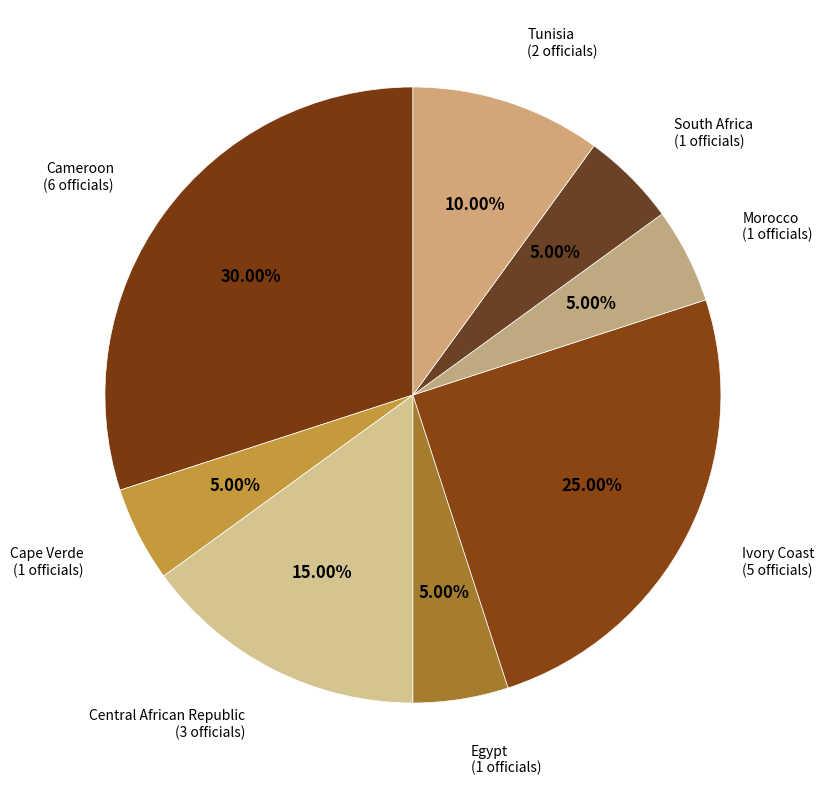

Approximately how many times larger is the value at Cape Verde compared to Egypt?

1.0